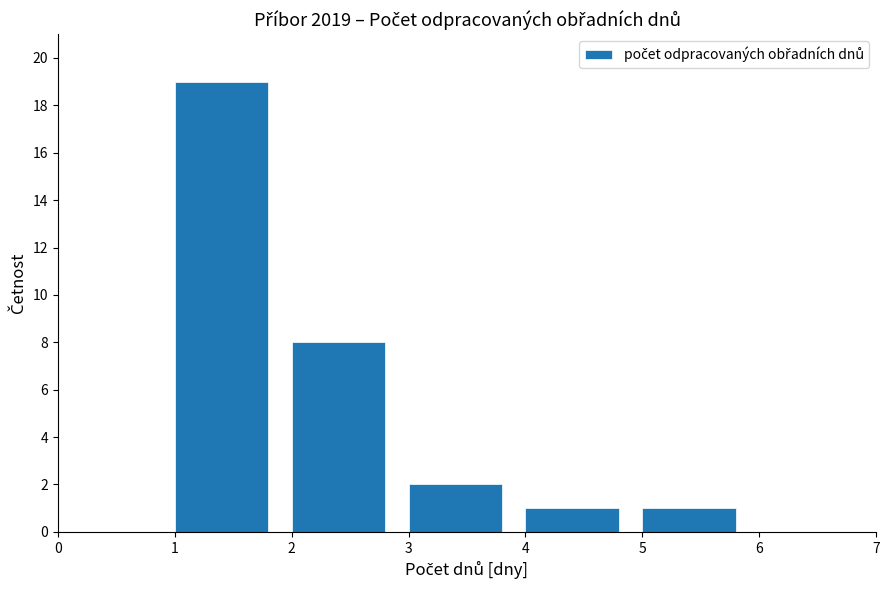

How tall is the bar that spans 1 to 2 on the x-axis? The values are not printed on the chart, so give them approximately, as read against the axis.

19